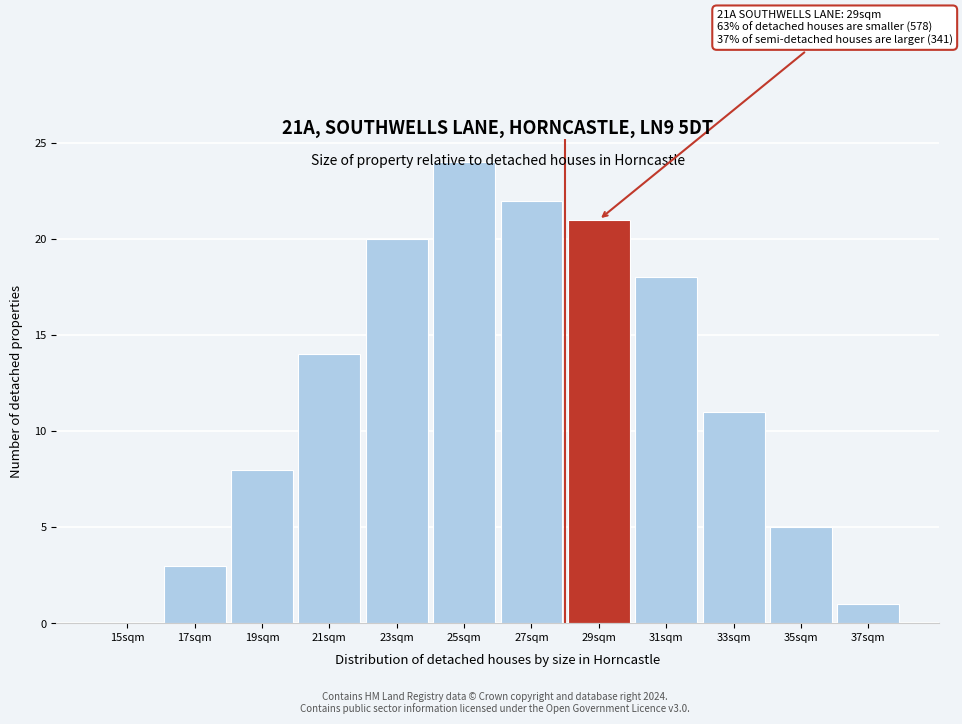

What is the greatest value displayed?

24